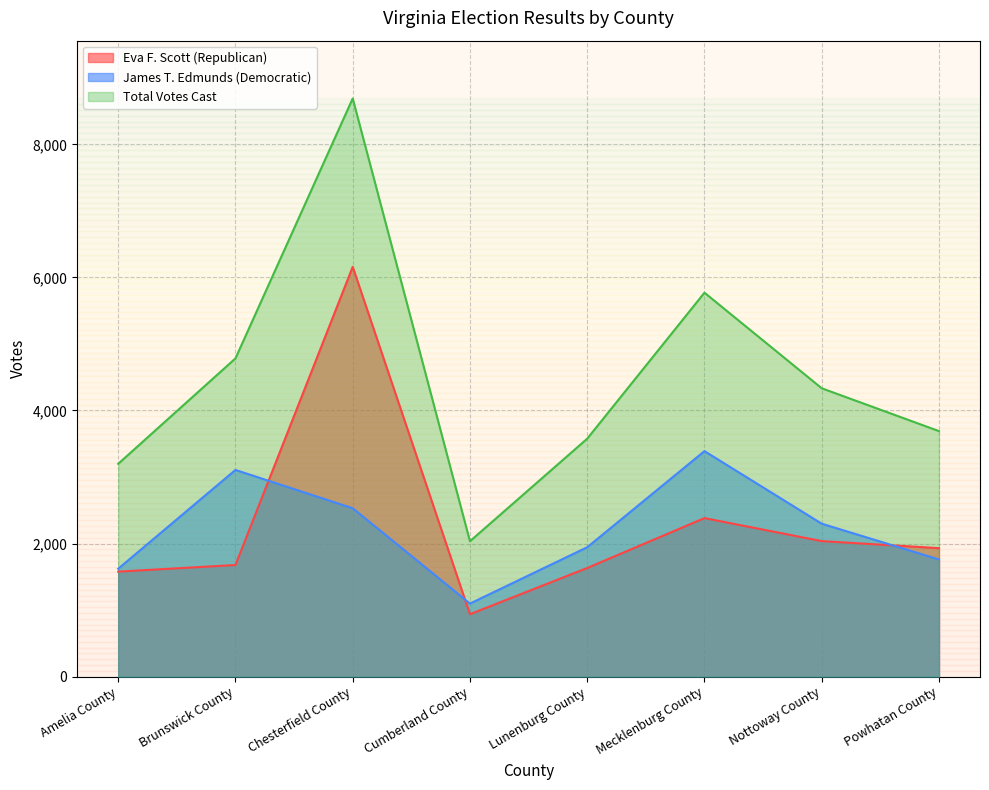

List the labels in order of Eva F. Scott (Republican) value, largest first.

Chesterfield County, Mecklenburg County, Nottoway County, Powhatan County, Brunswick County, Lunenburg County, Amelia County, Cumberland County